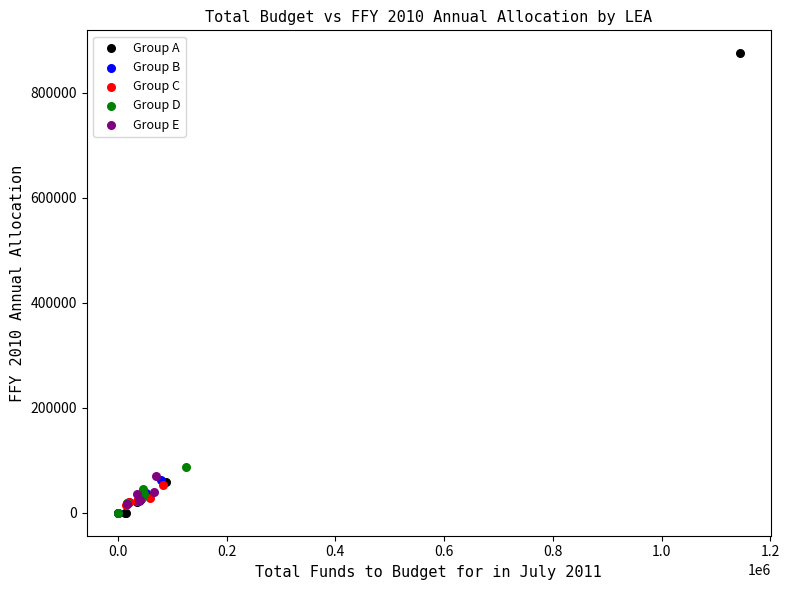

What are all the series names shown in the legend?

Group A, Group B, Group C, Group D, Group E